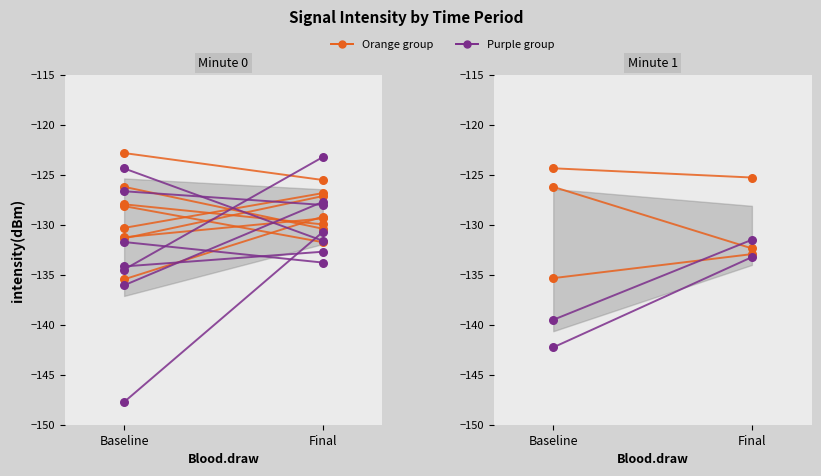

Which series has the largest Y range (max minus min)?

Purple